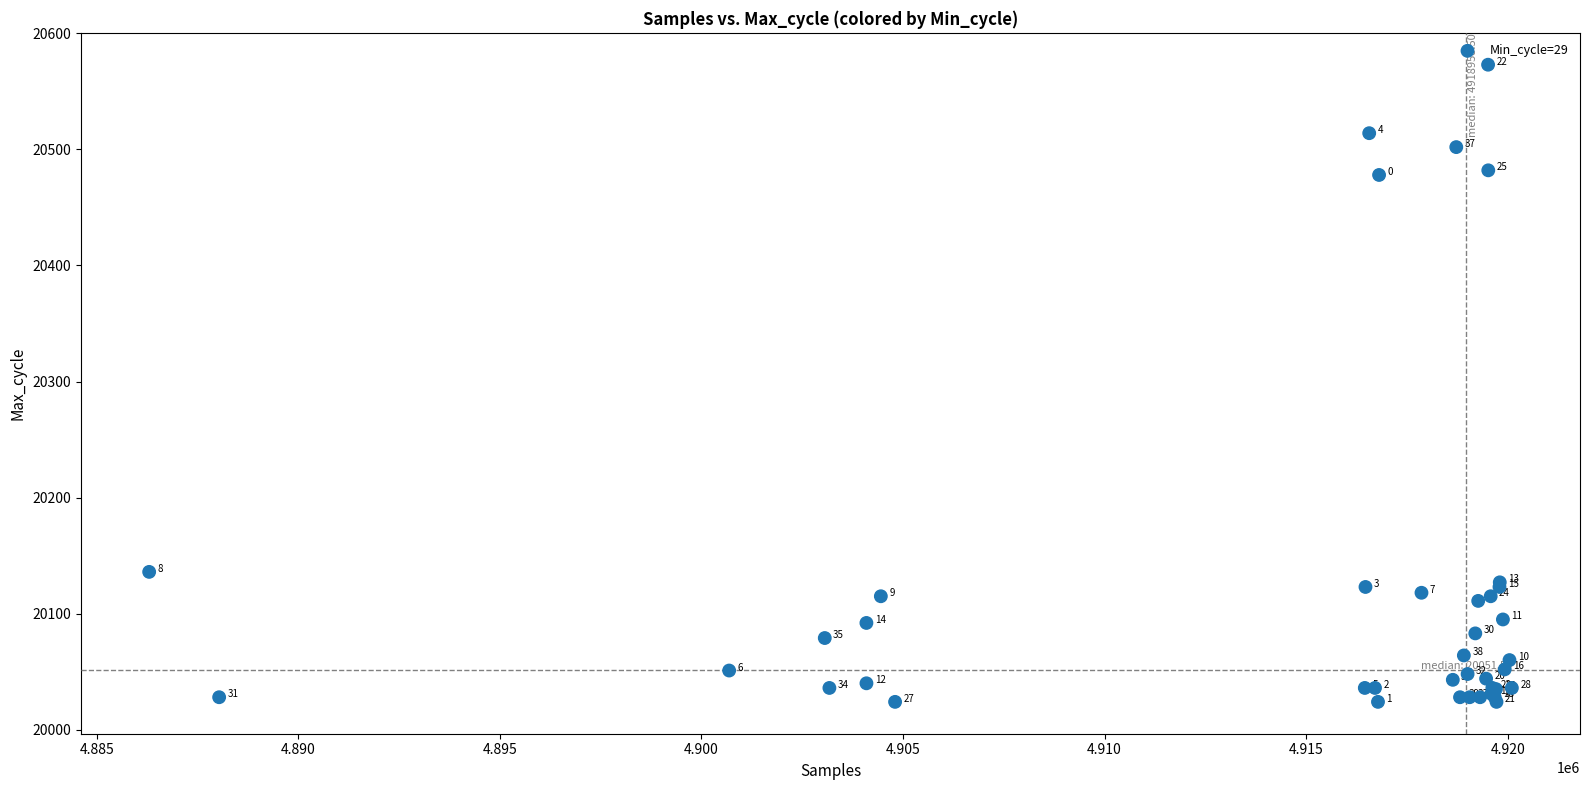

What Y value in the scatter plot is closest to 20298?

20136